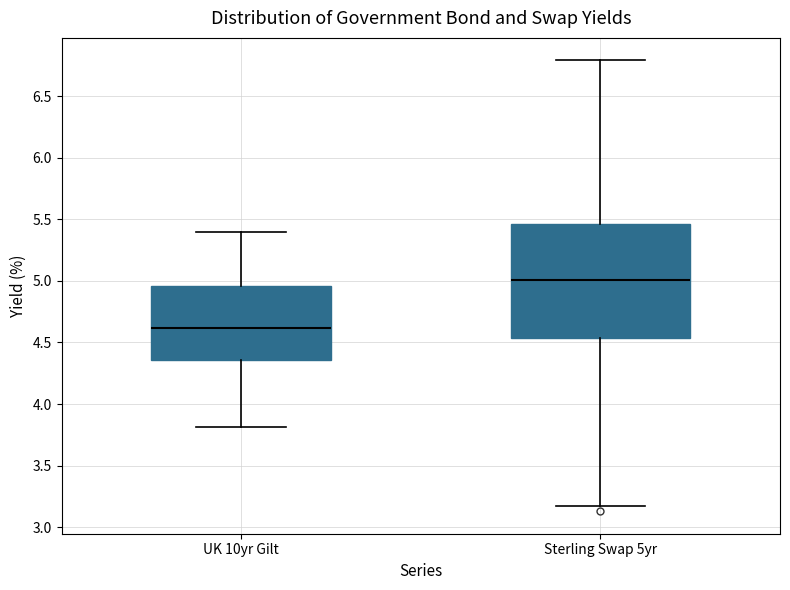

Reading left to right, transcribe this box plot: for each box, give where its median line is, the range the box spans, and where its two whiskers end, as read against the y-axis. The values are not printed on the chart, so give them approximately, as read against the axis.

UK 10yr Gilt: median 4.60, box 4.35 to 4.95, whiskers 3.80 to 5.40
Sterling Swap 5yr: median 5.00, box 4.55 to 5.45, whiskers 3.15 to 6.80